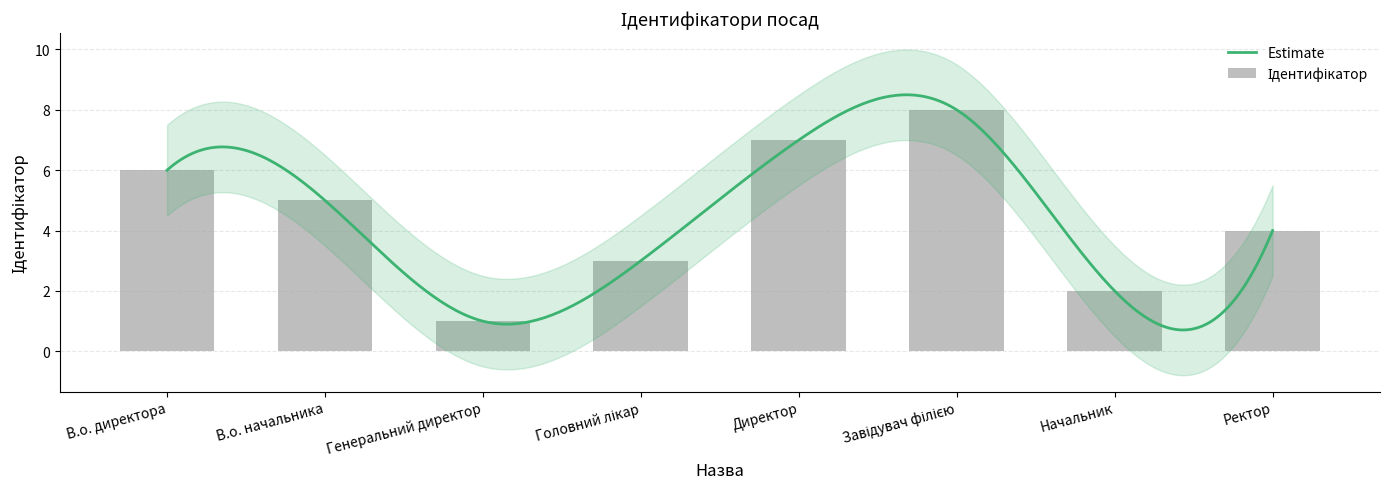

What is the change in value from В.о. начальника to Начальник?

-3